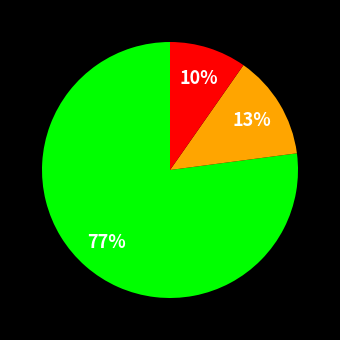

Does any single category account for the majority?

Yes